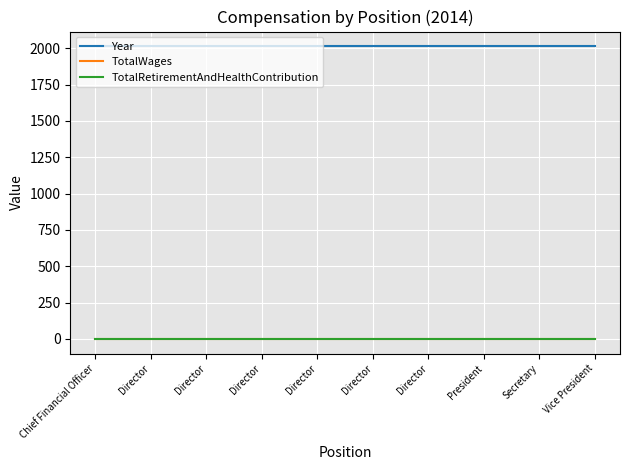

True or false: TotalRetirementAndHealthContribution has a value of 0 at Chief Financial Officer.

True